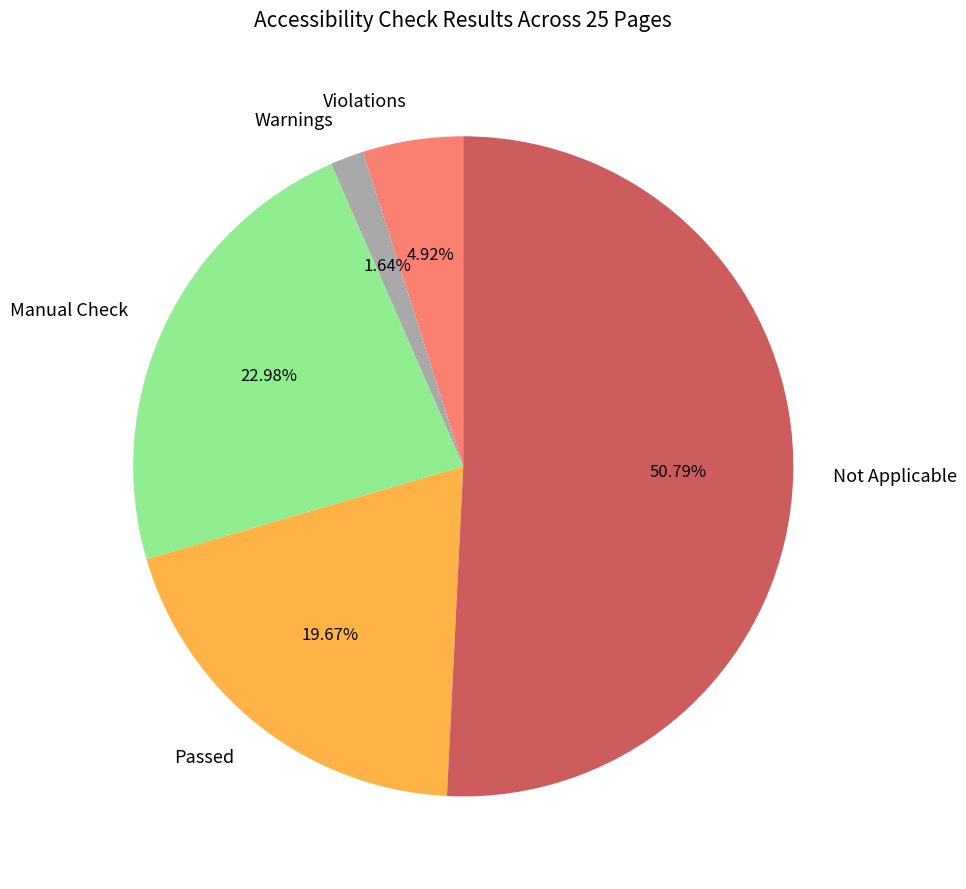

Does any single category account for the majority?

Yes